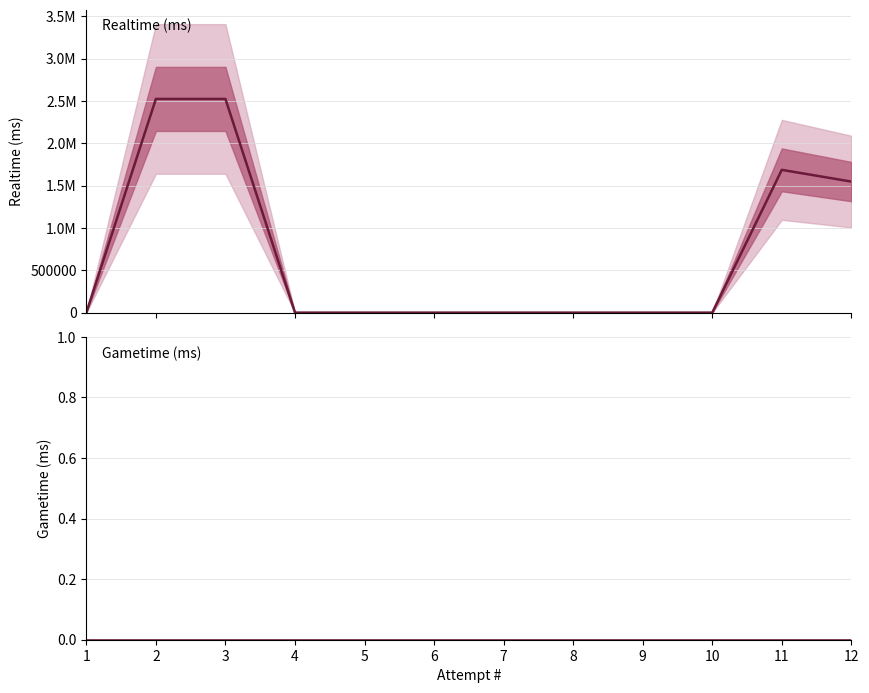

True or false: Gametime (ms) and Realtime (ms) cross at least once.

False